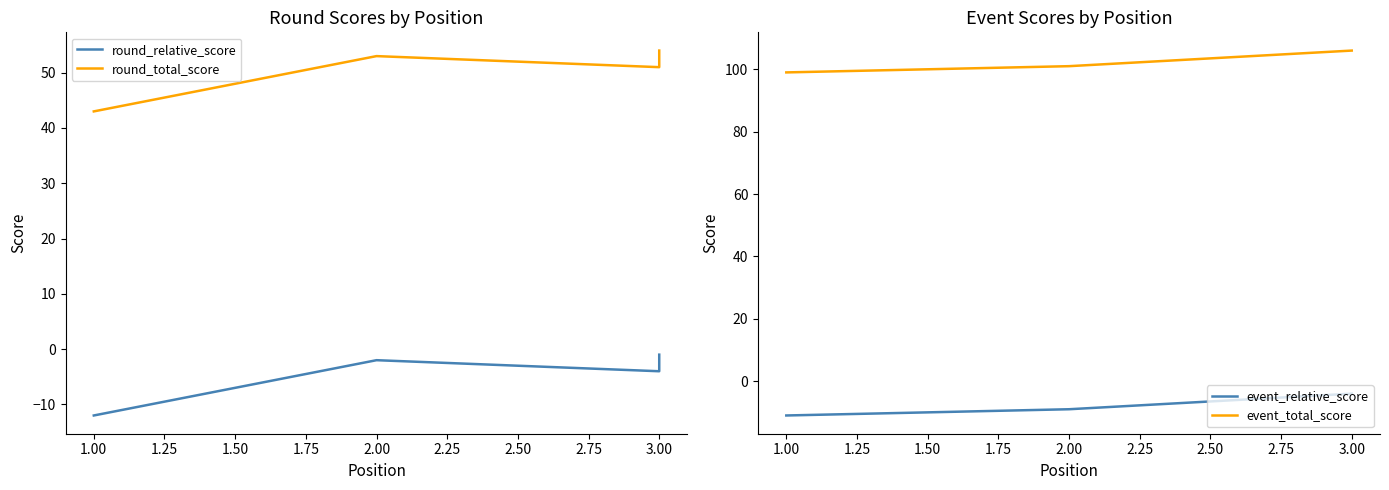

True or false: round_total_score and event_total_score cross at least once.

False